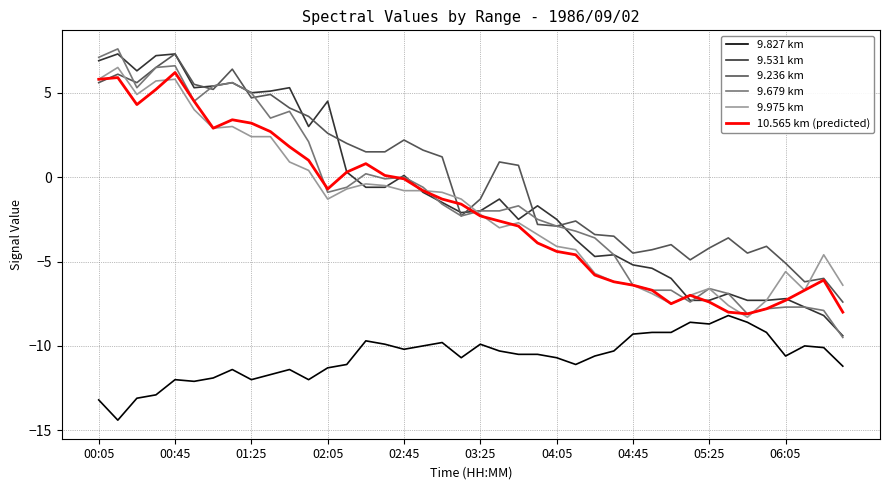

What is the maximum value shown in the chart?

7.6